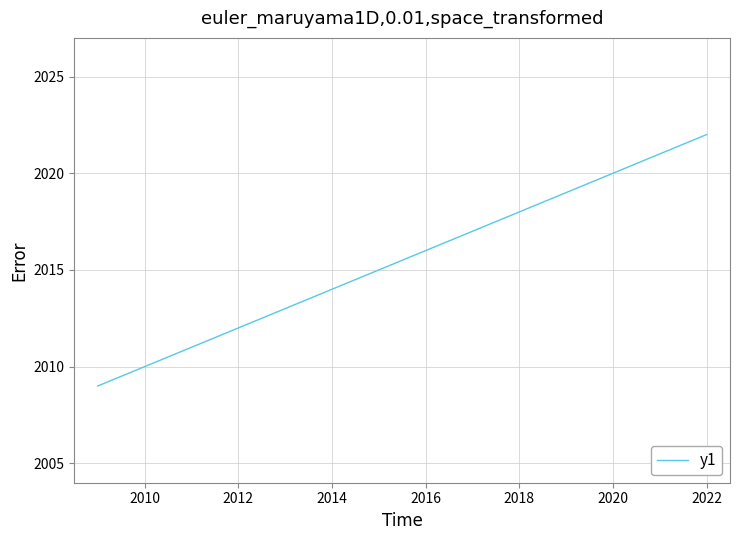

Reading right to left, extract all data points from this chart.

2022	2013	2012	2011	2010	2009